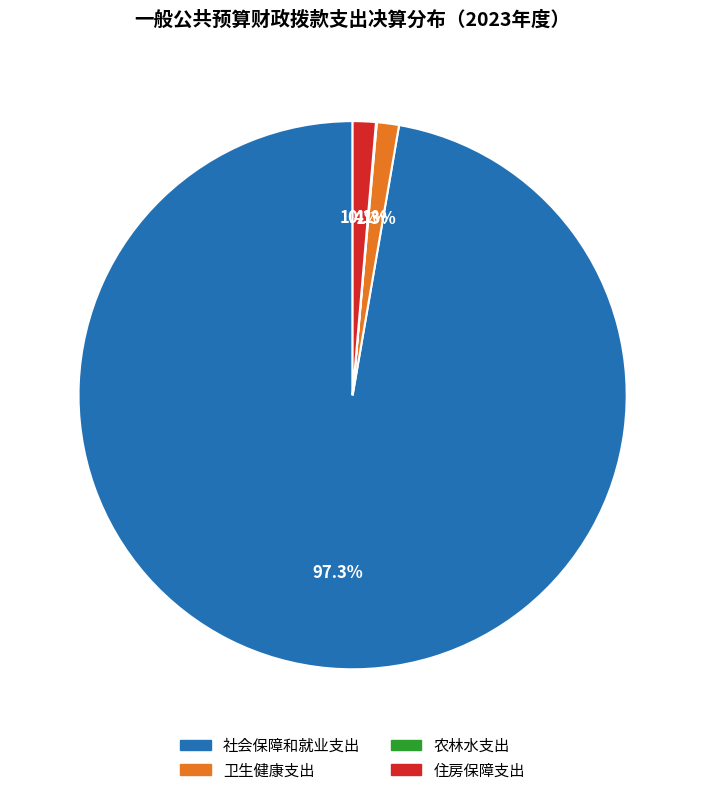

Between 社会保障和就业支出 and 住房保障支出, which is larger?

社会保障和就业支出